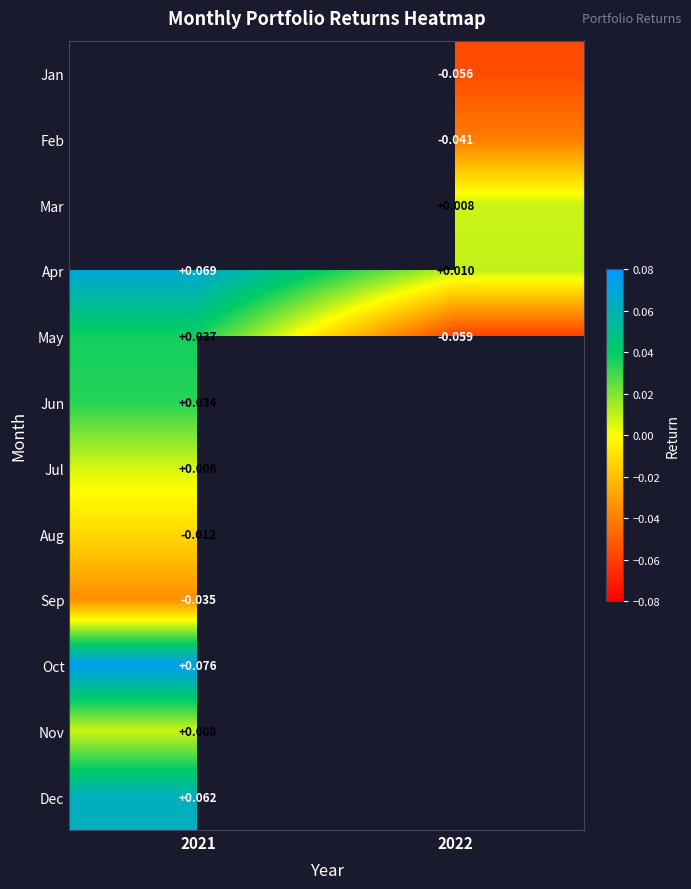

Is the value of May at 2021 greater than the value of Apr at 2022?

Yes